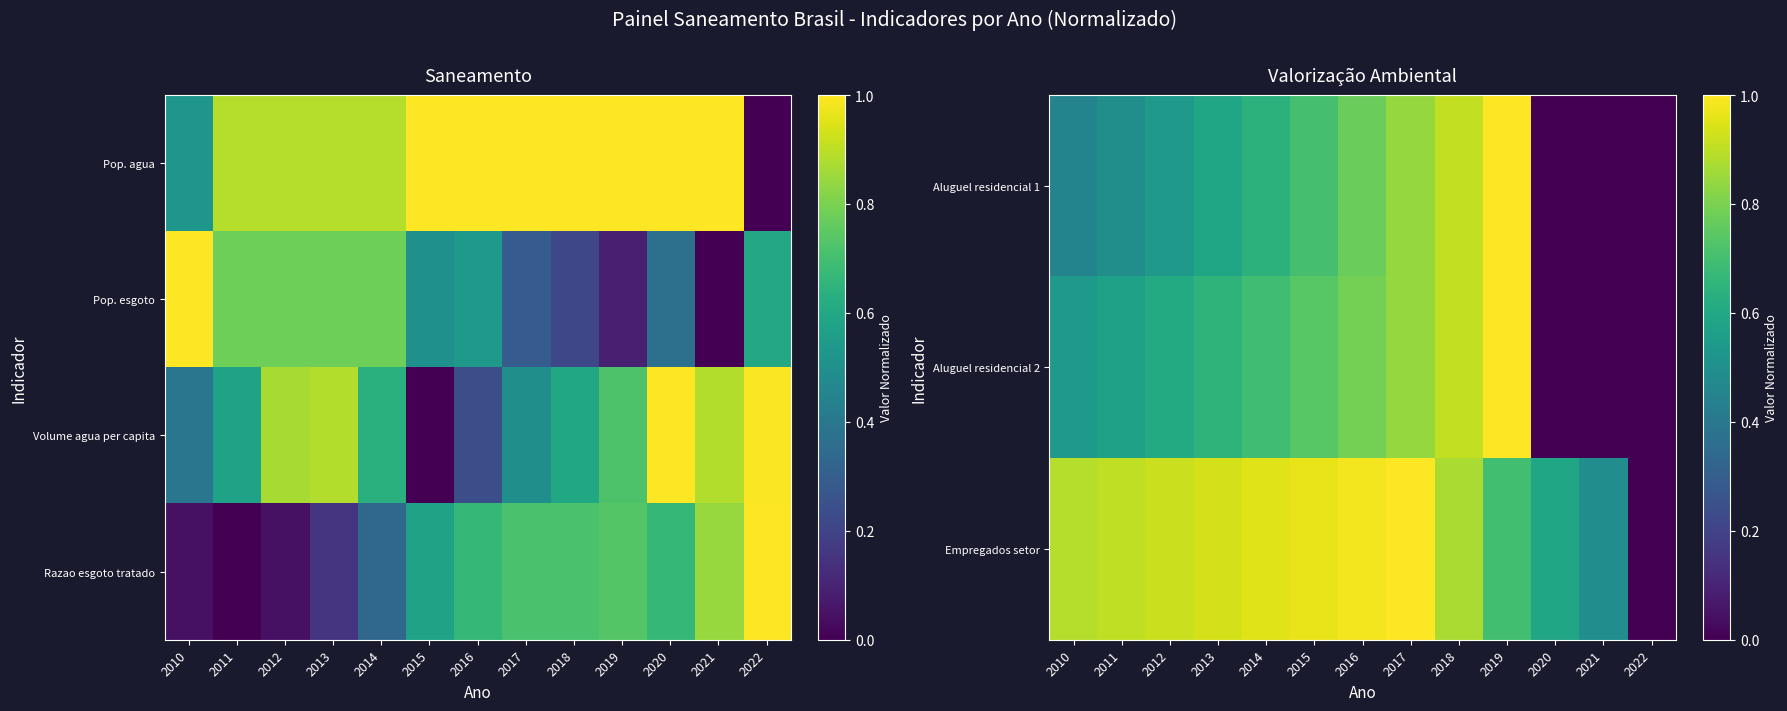

How many categories are shown in the chart?

13